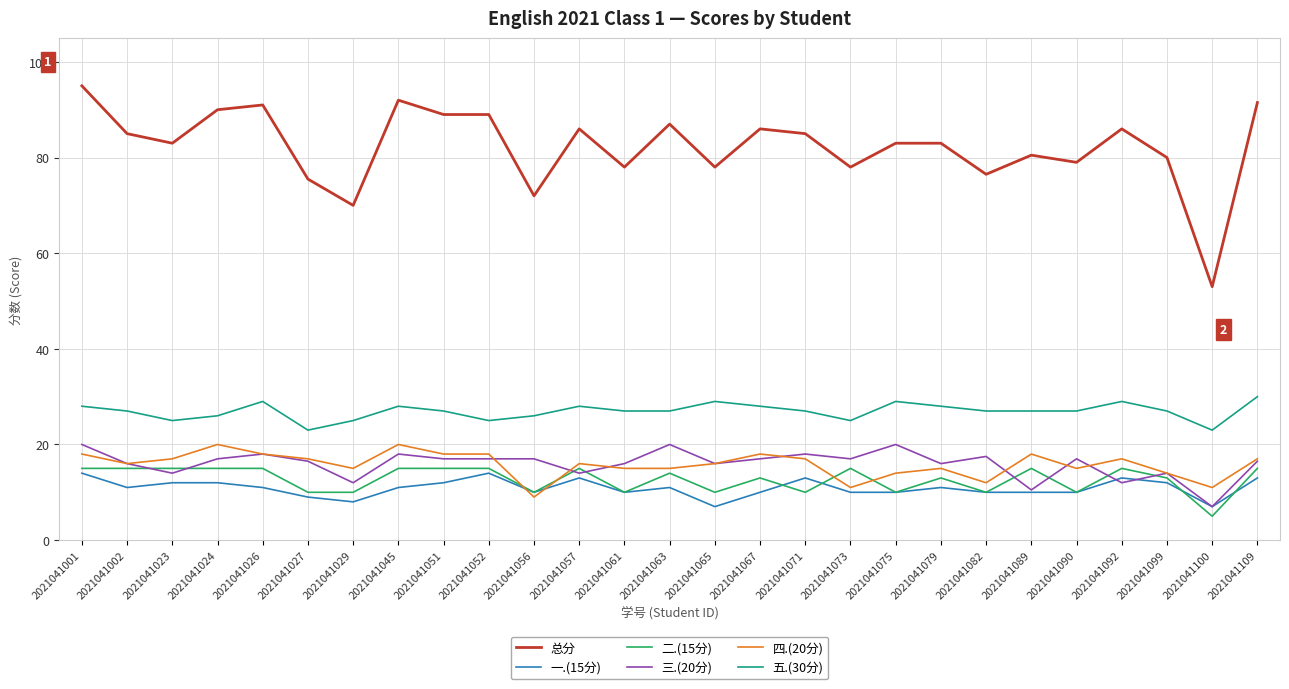

Which series has the largest total across all categories?

总分